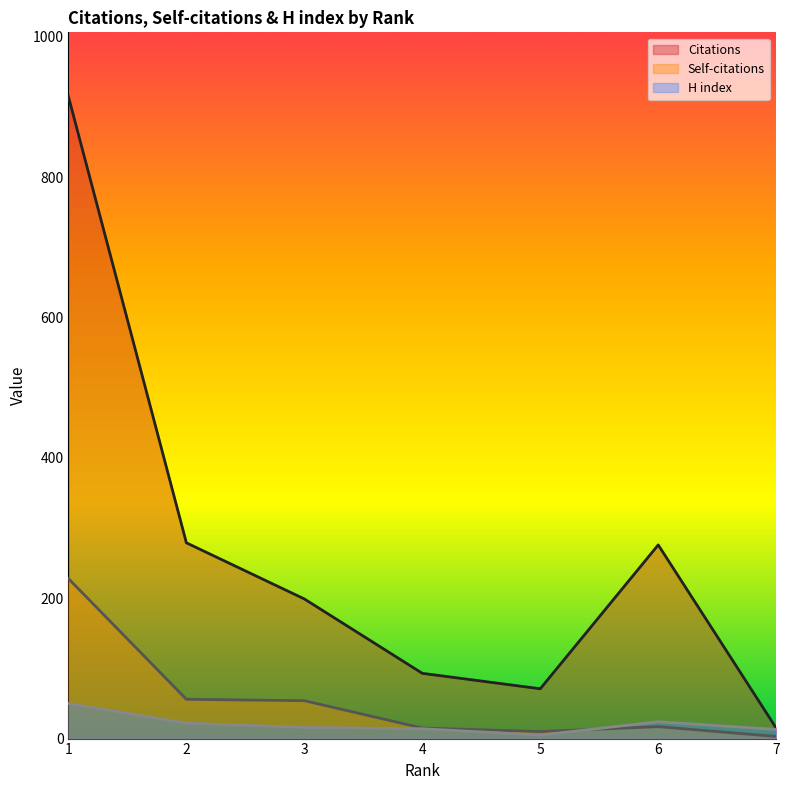

Does the chart display data point markers on the line(s)?

No